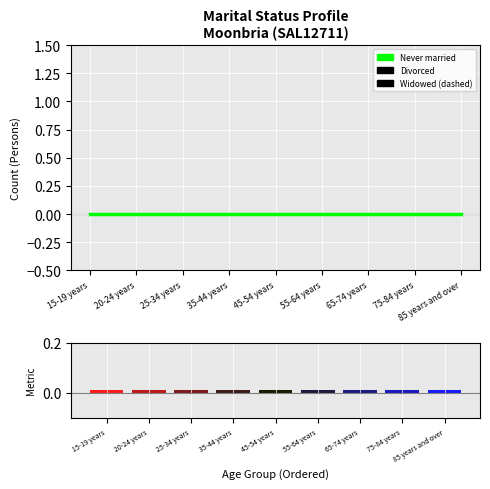

At which label does Ranking metric scores reach its minimum?

15-19 years